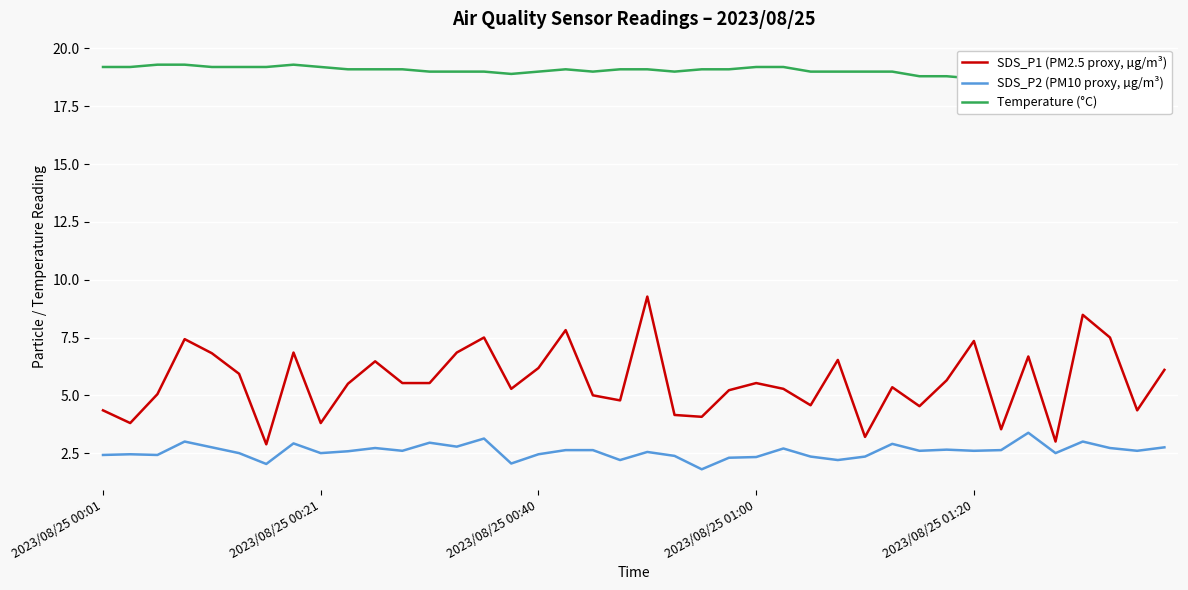

Which series has the largest total across all categories?

Temperature (°C)